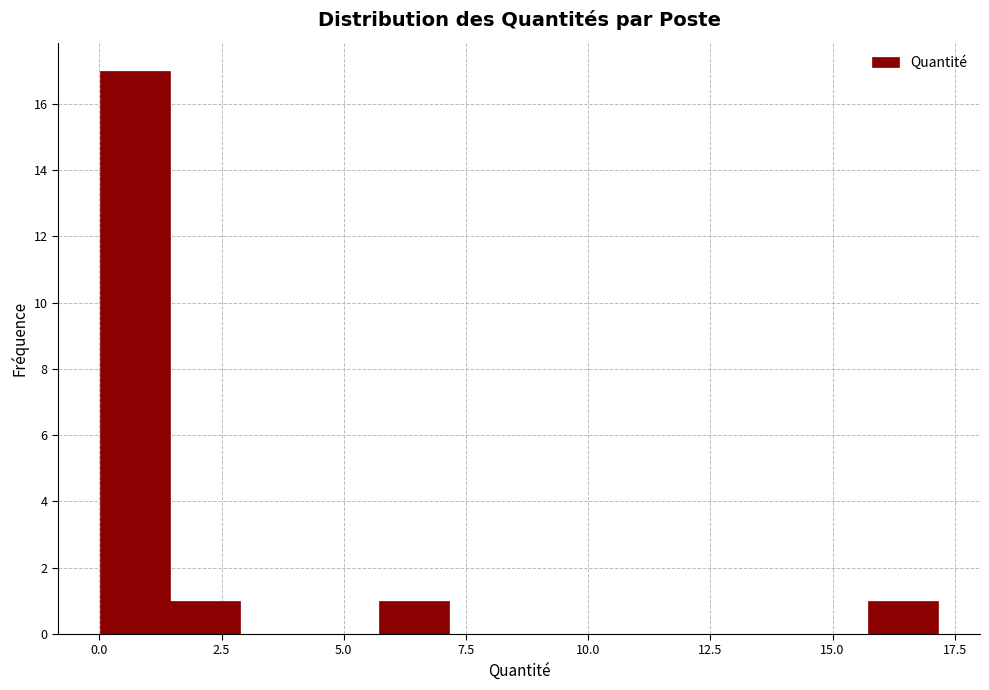

Read against the x-axis, roughly where is the centre of the tallest bar?

0.5